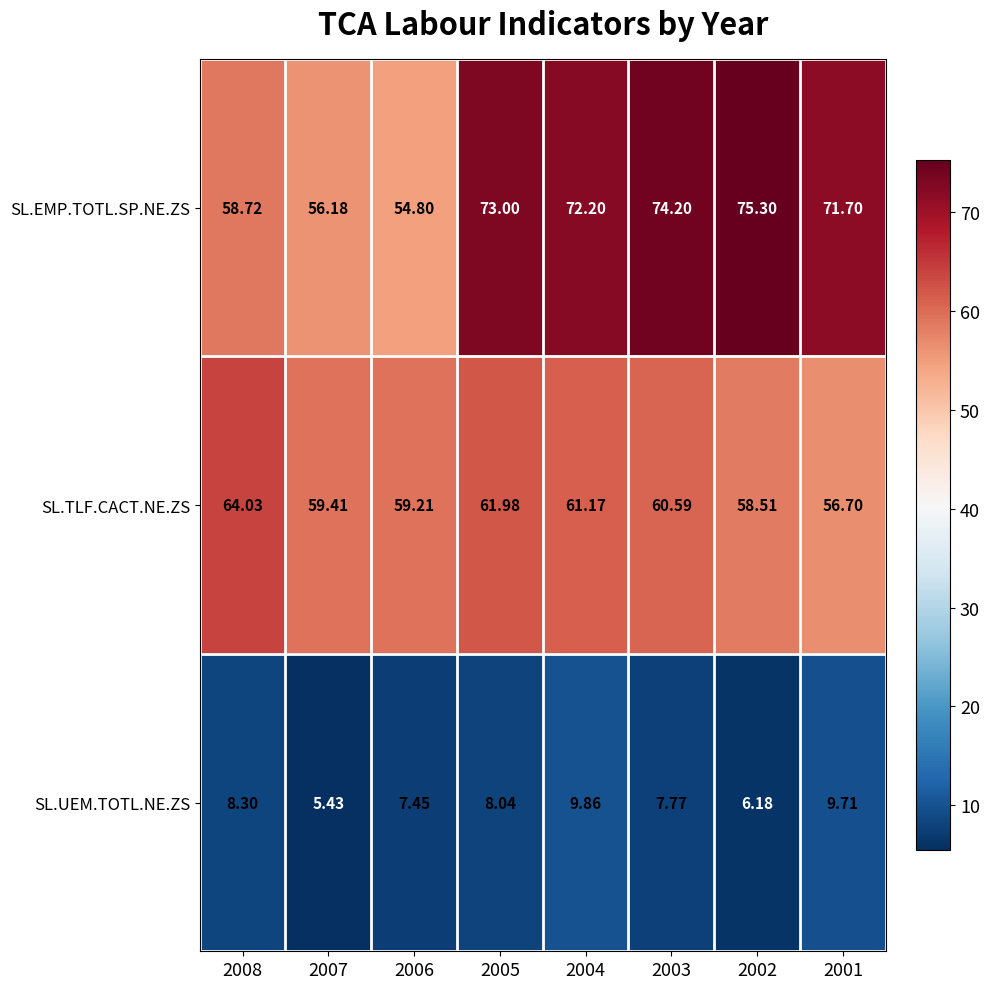

Which series has the largest range (max minus min)?

SL.EMP.TOTL.SP.NE.ZS